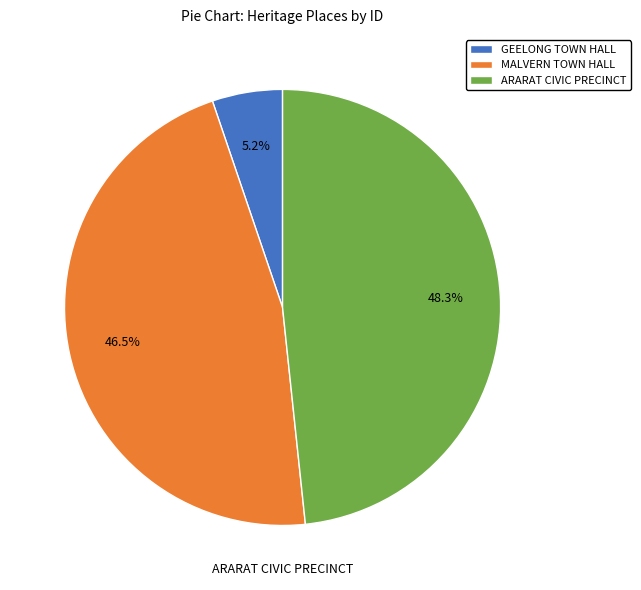

How many slices are in this pie chart?

3